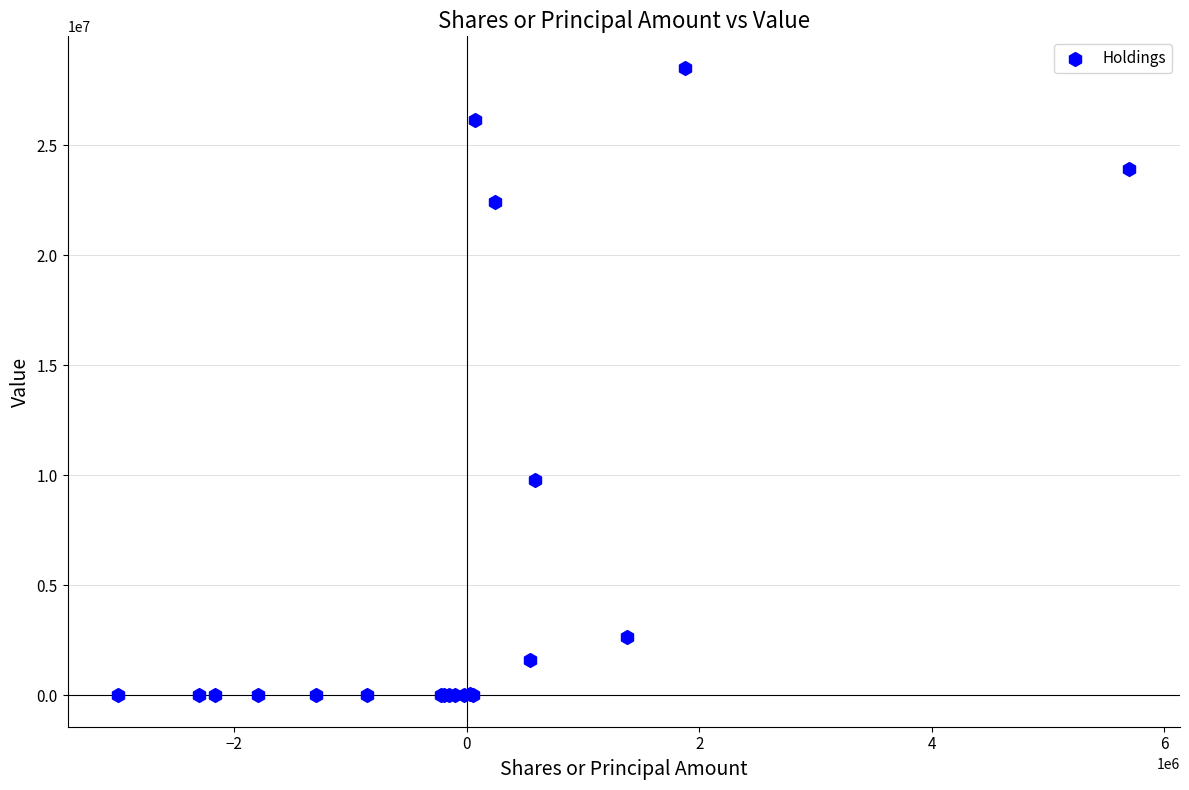

What Y value in the scatter plot is closest to 14263500?

9807000